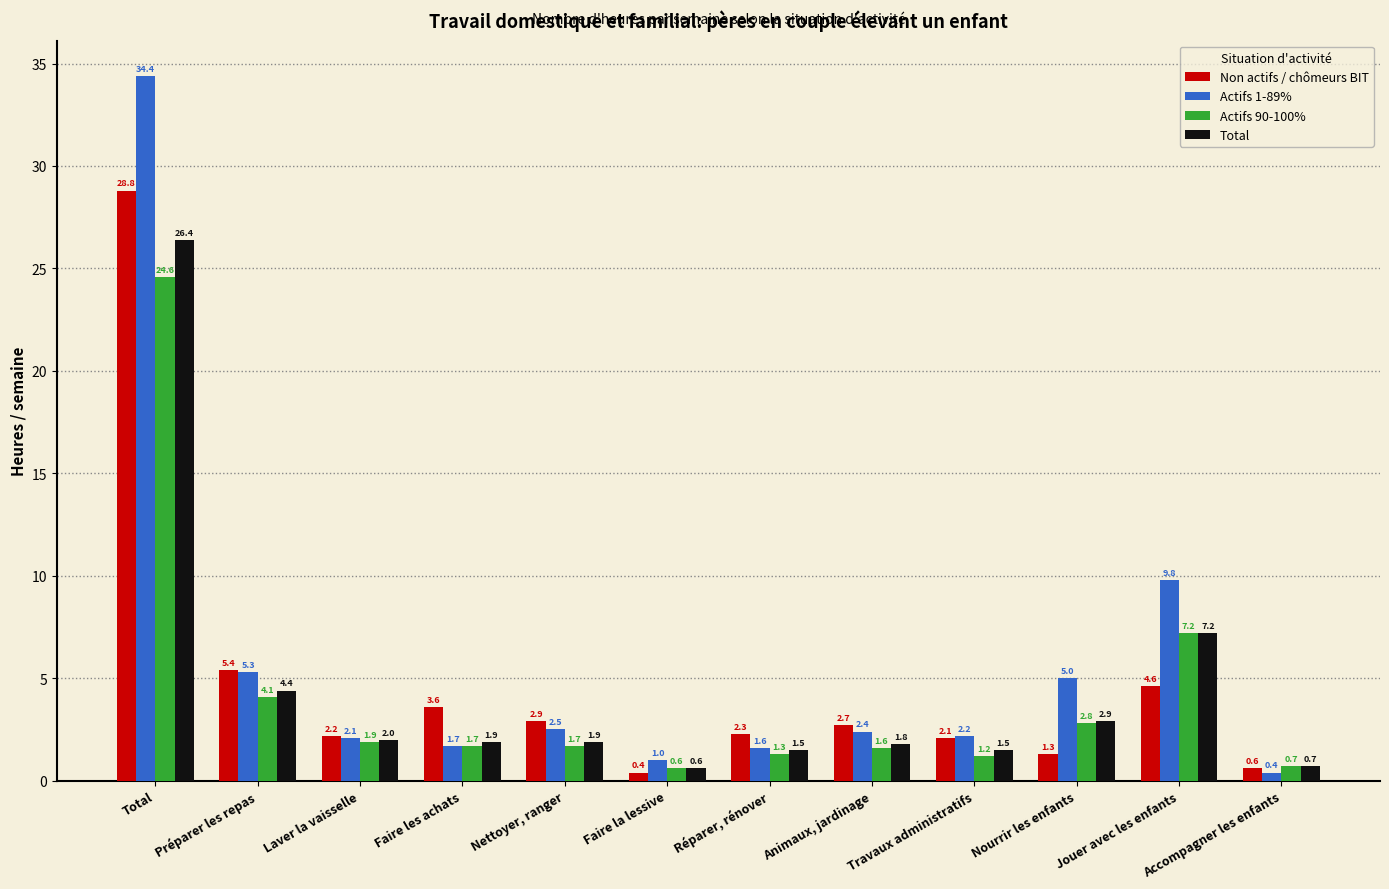

What is the difference between the second highest and minimum values in the Total series?

6.6